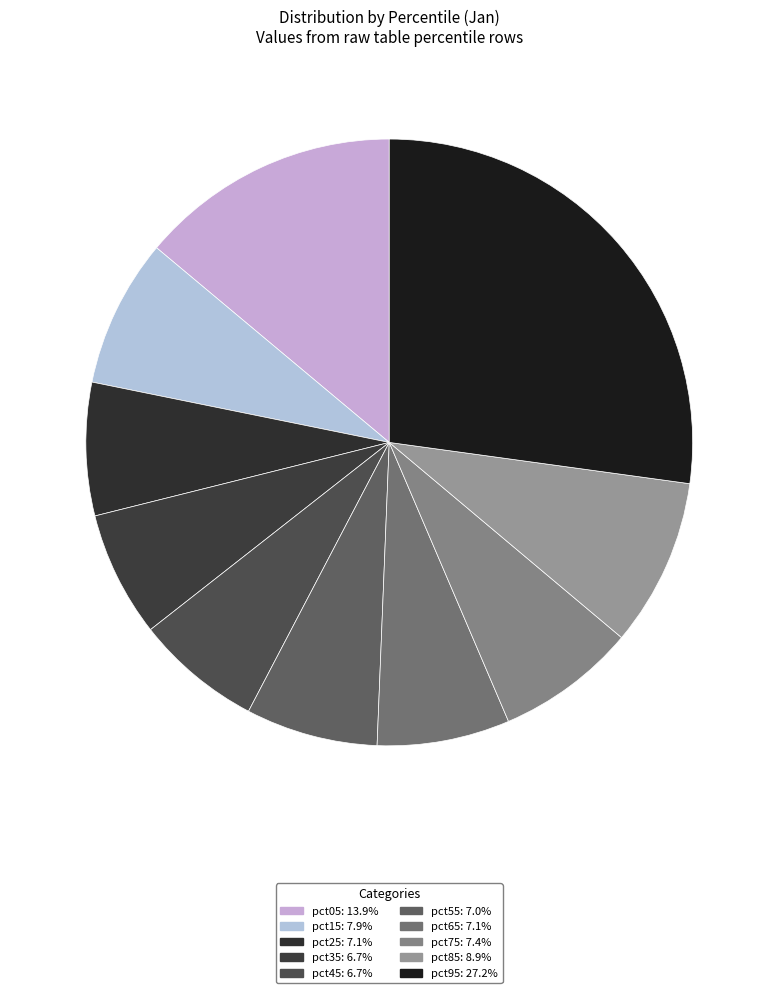

To the nearest percent, what percentage of the pie is pct05?

14%